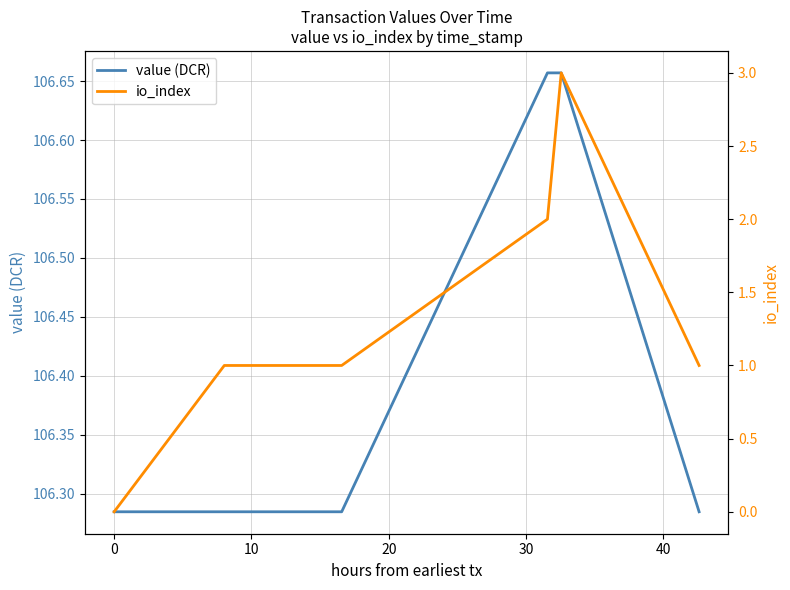

The value (DCR) series shows 63.0 at 50. True or false?

False